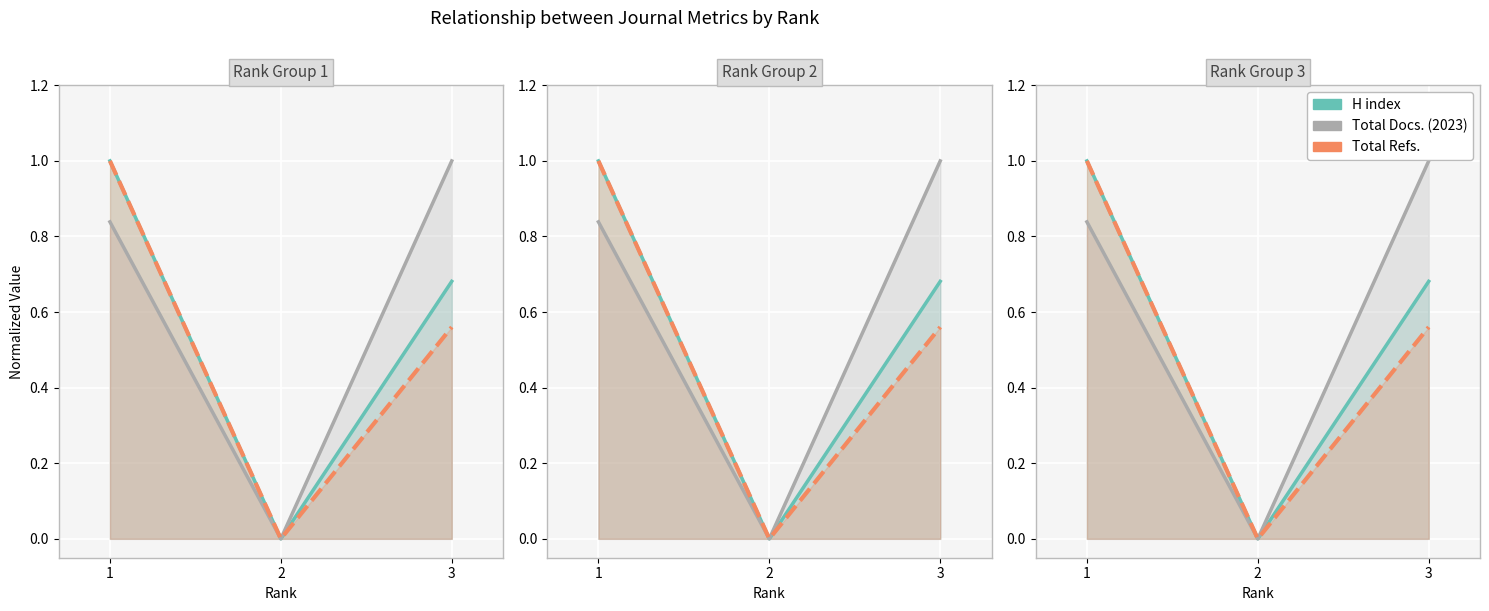

What is the maximum value shown in the chart?

1.0